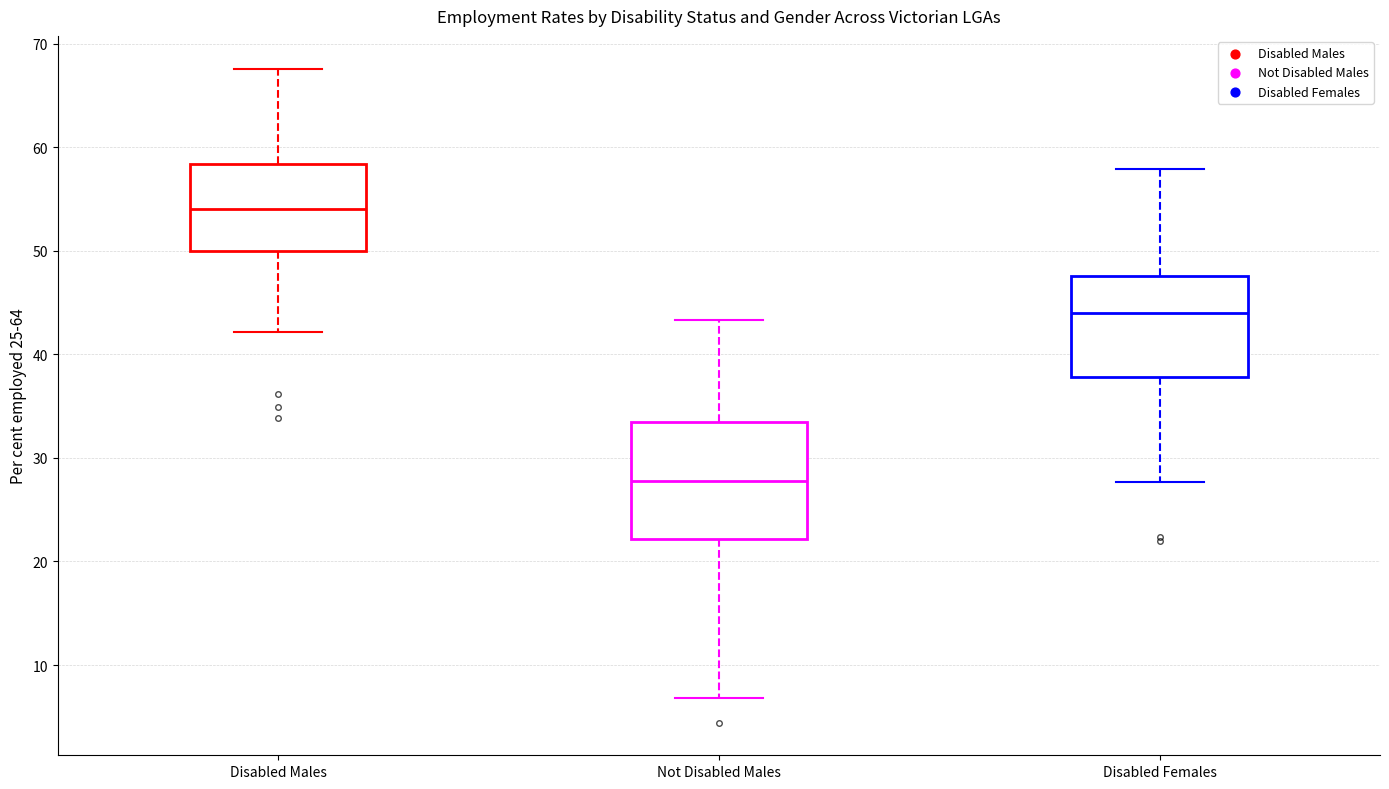

Reading left to right, read every box against the y-axis: the position of its median line, the range the box covers, and the ends of its whiskers. The values are not printed on the chart, so give them approximately, as read against the axis.

Disabled Males: median 54, box 50 to 58, whiskers 42 to 68
Not Disabled Males: median 28, box 22 to 33, whiskers 7 to 43
Disabled Females: median 44, box 38 to 48, whiskers 28 to 58